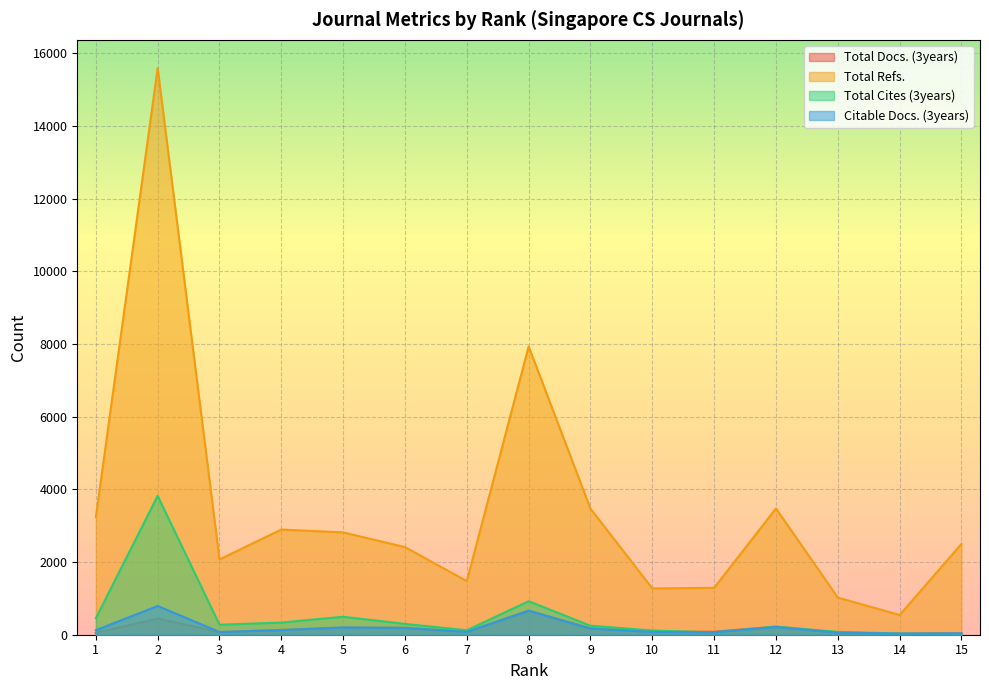

What is the smallest value displayed?

15